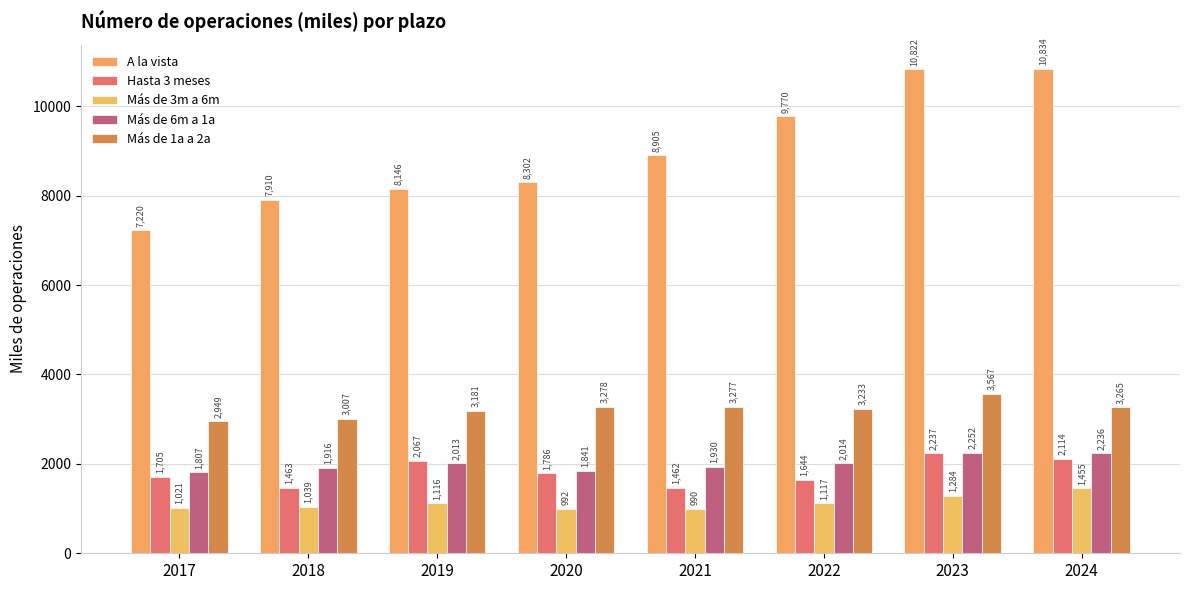

What is the value of the Más de 1a a 2a bar at the 1st from the left?

2948.5